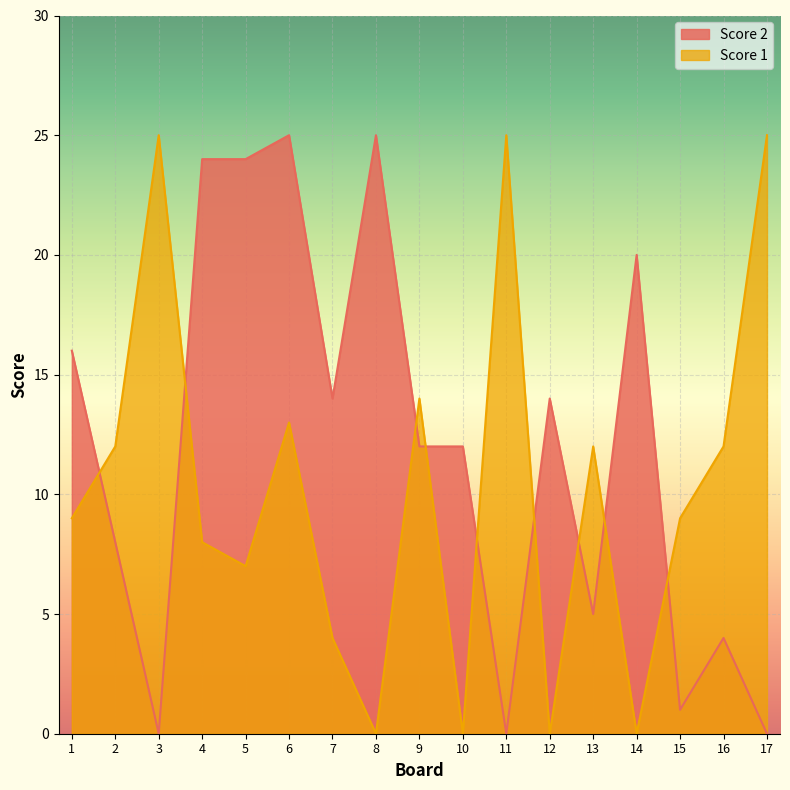

At 2, list the series in order from smallest to largest.

Score 2, Score 1